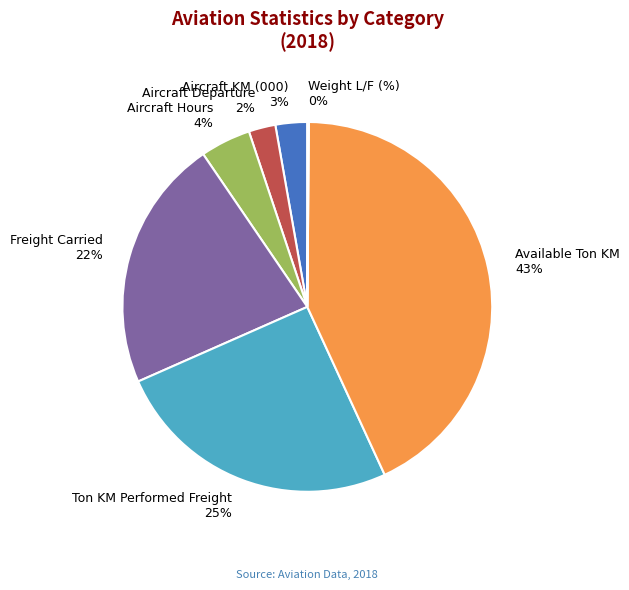

To the nearest percent, what percentage of the pie is Aircraft KM (000)?

3%